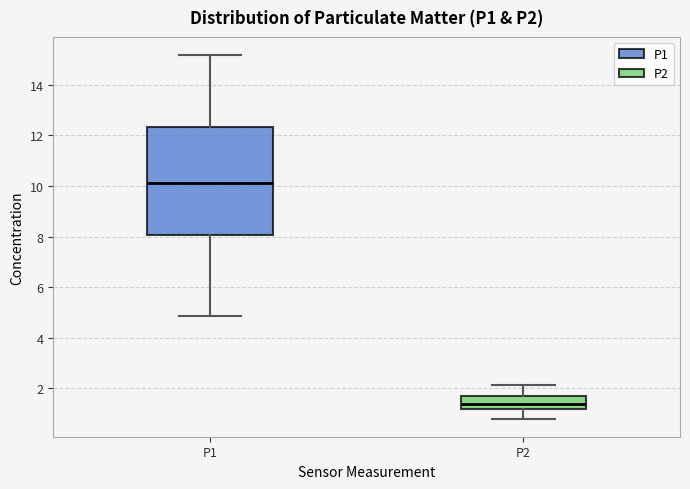

Reading left to right, transcribe this box plot: for each box, give where its median line is, the range the box spans, and where its two whiskers end, as read against the y-axis. The values are not printed on the chart, so give them approximately, as read against the axis.

P1: median 10.2, box 8.0 to 12.4, whiskers 4.8 to 15.2
P2: median 1.4, box 1.2 to 1.6, whiskers 0.8 to 2.2